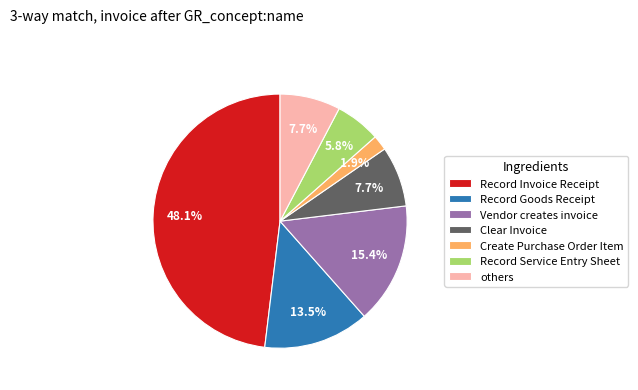

Which category has the biggest portion of the pie?

Record Invoice Receipt